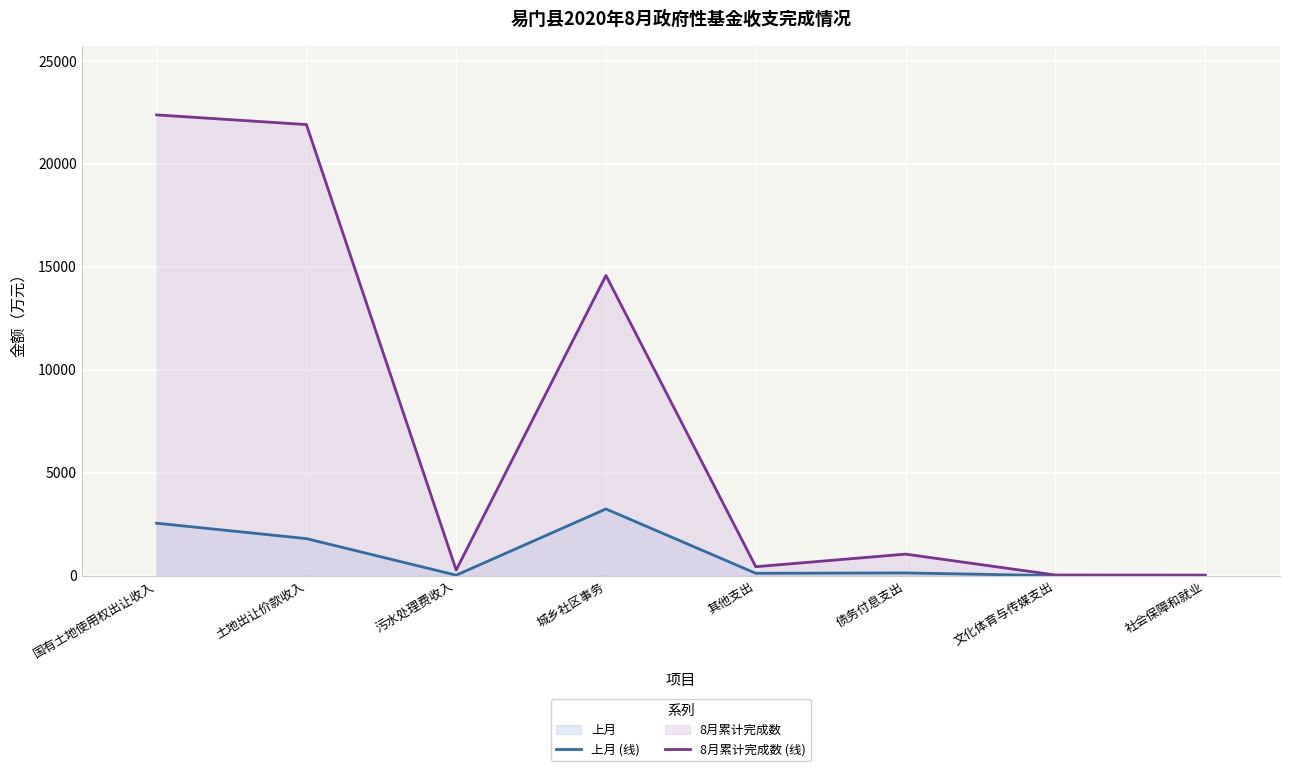

At which category does 上月 (线) reach its first local valley?

污水处理费收入